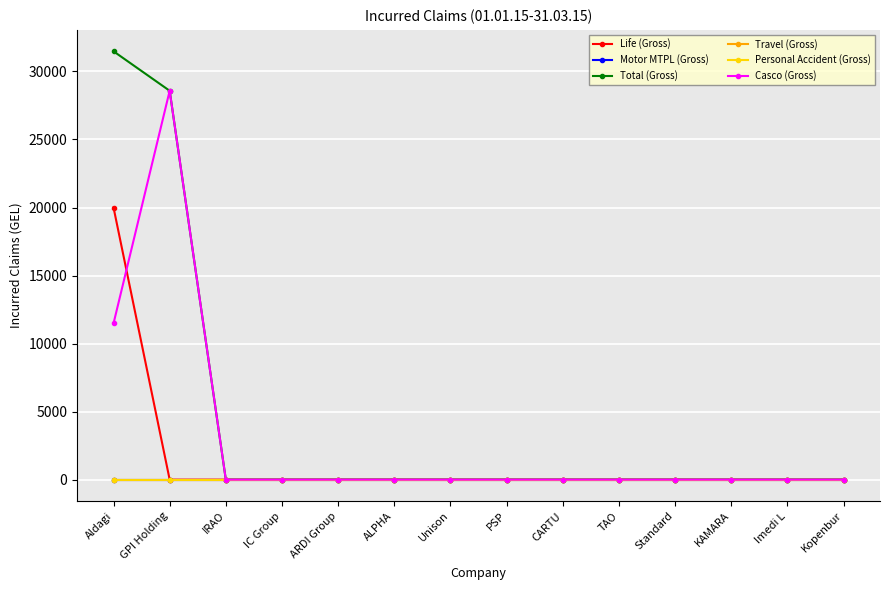

At how many categories does at least one series exceed 6881?

2